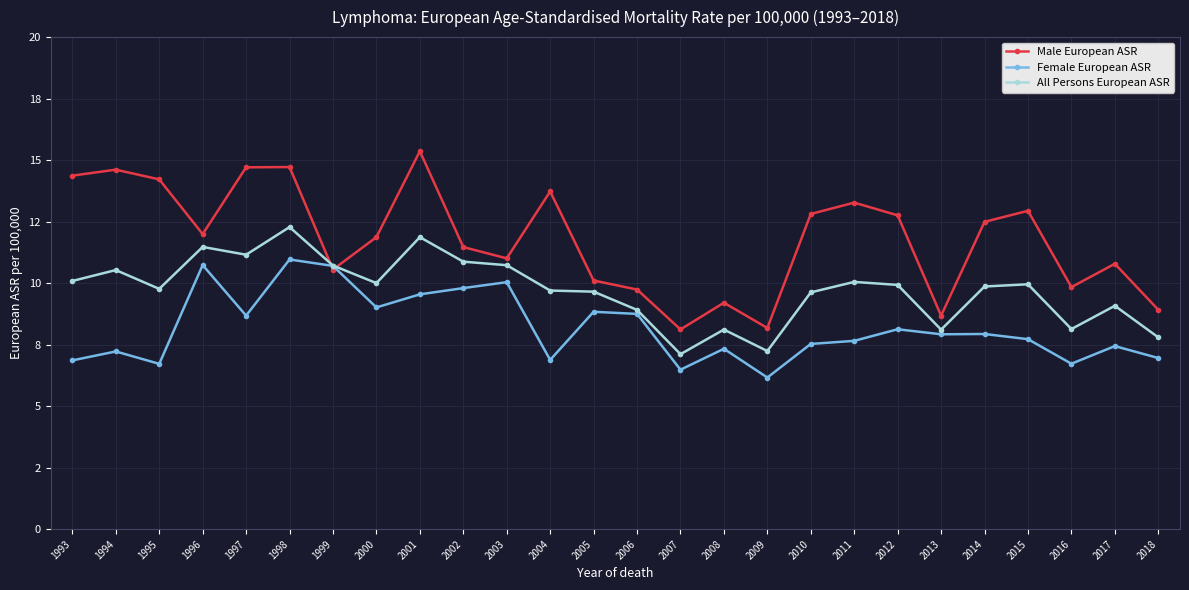

Which series has the widest spread of values?

Male European ASR